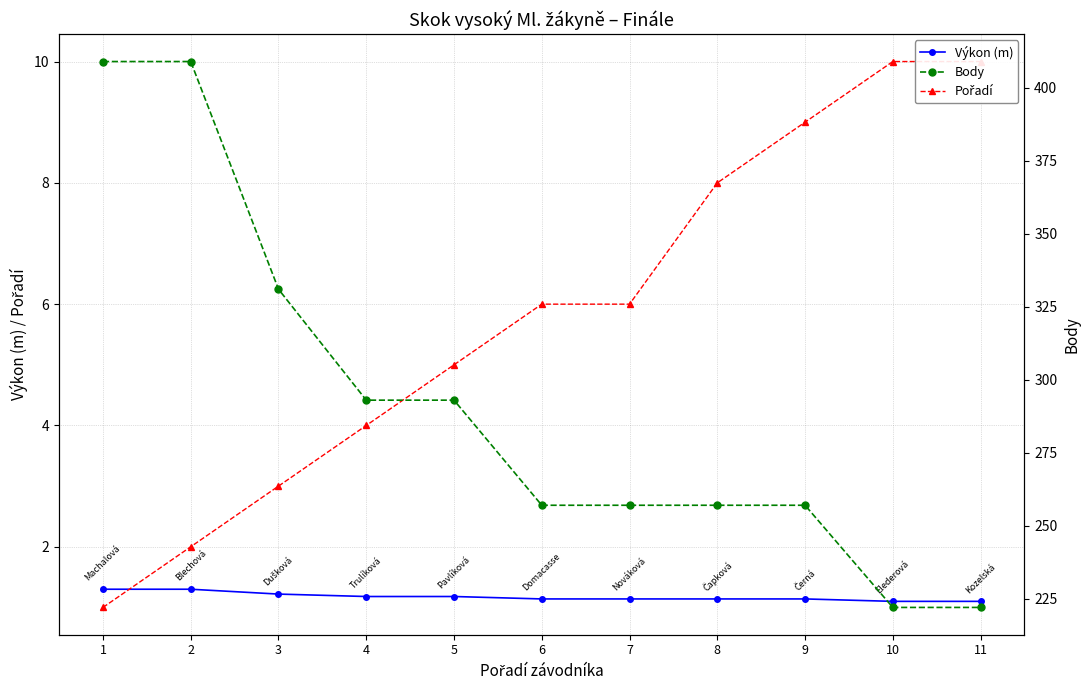

What is the value of the Body point at the 2nd from the left?

409.0